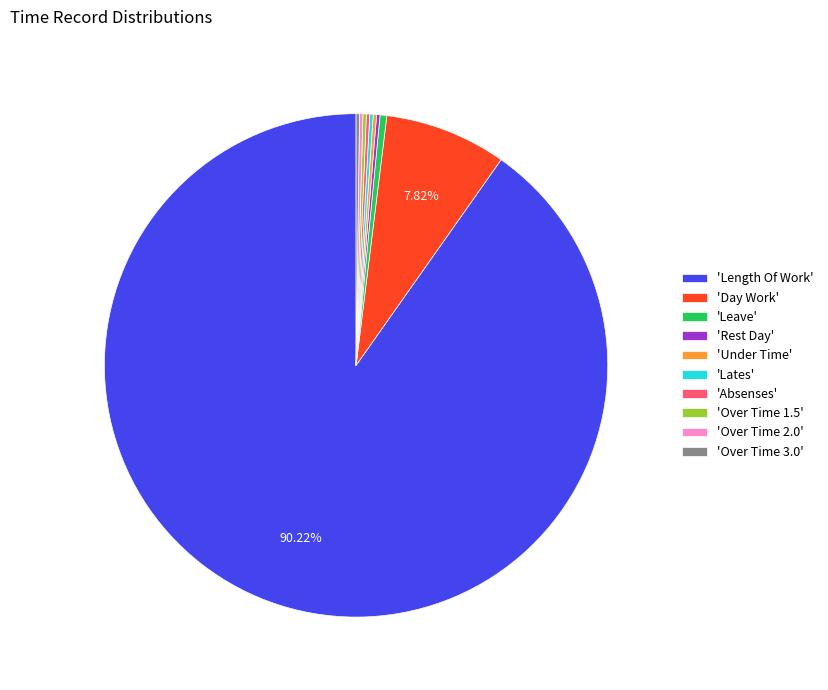

Does 'Length Of Work' represent more than half of the total?

Yes